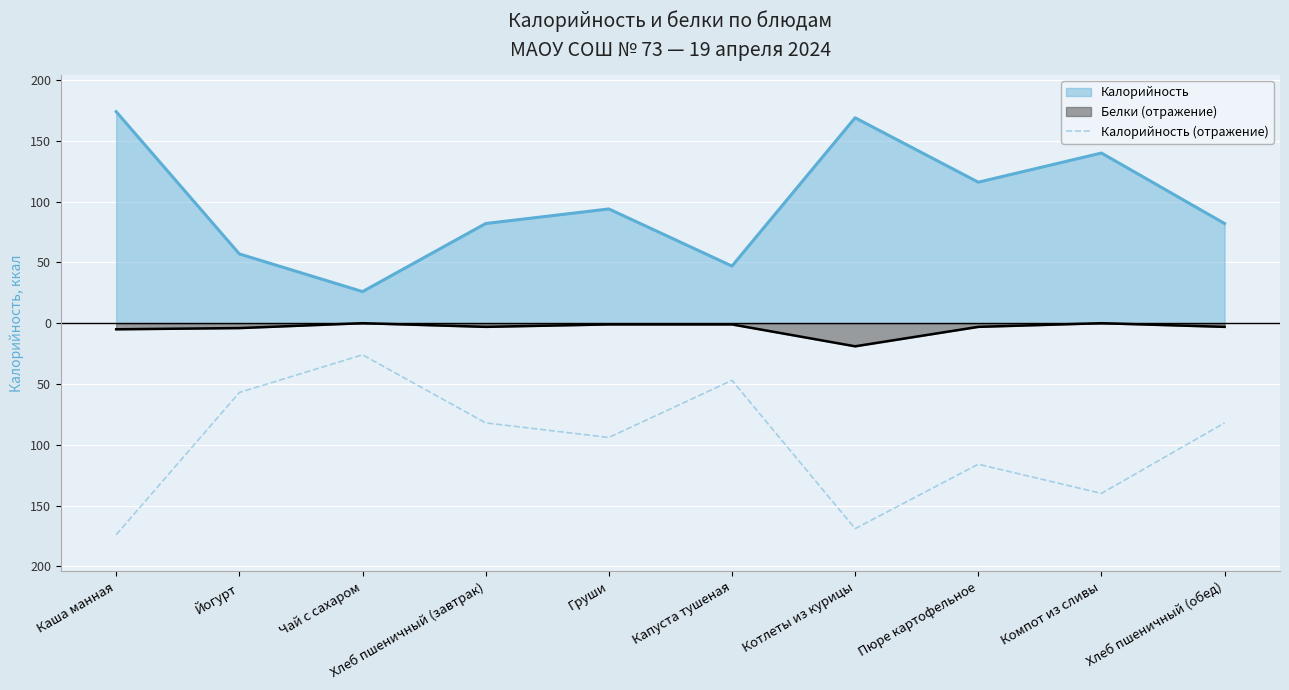

What is the sum of all values?

-987